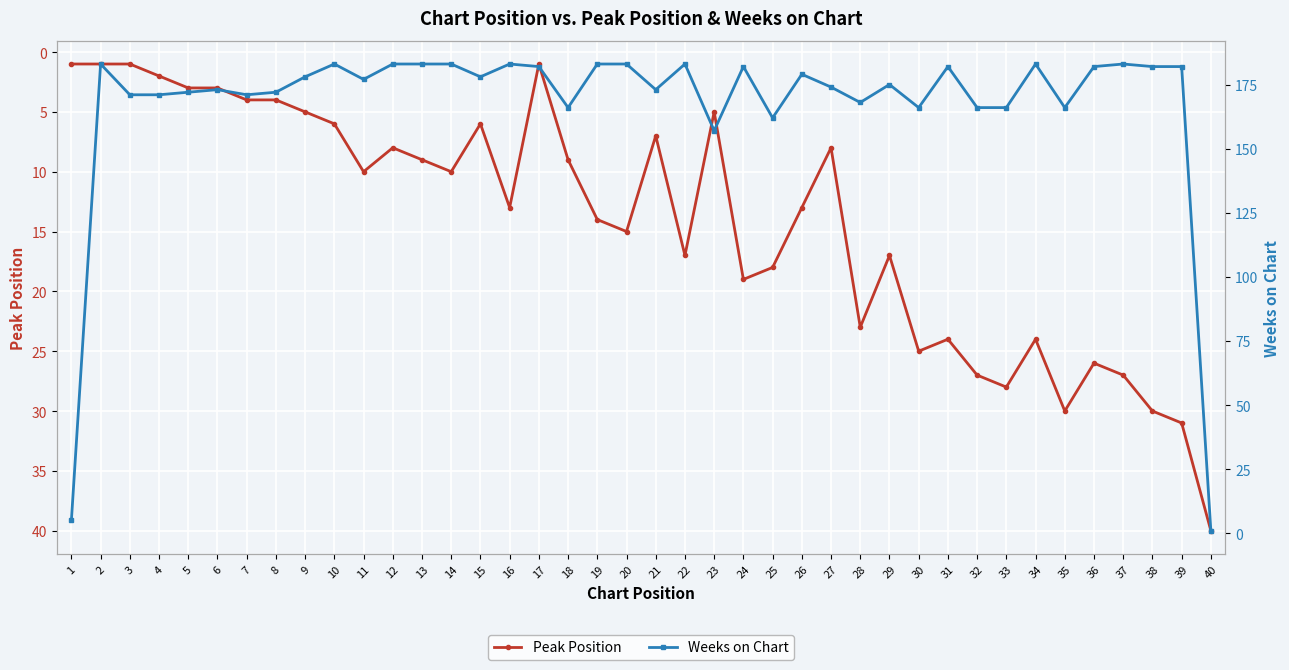

True or false: Peak Position has a value of 1 at 9.

False